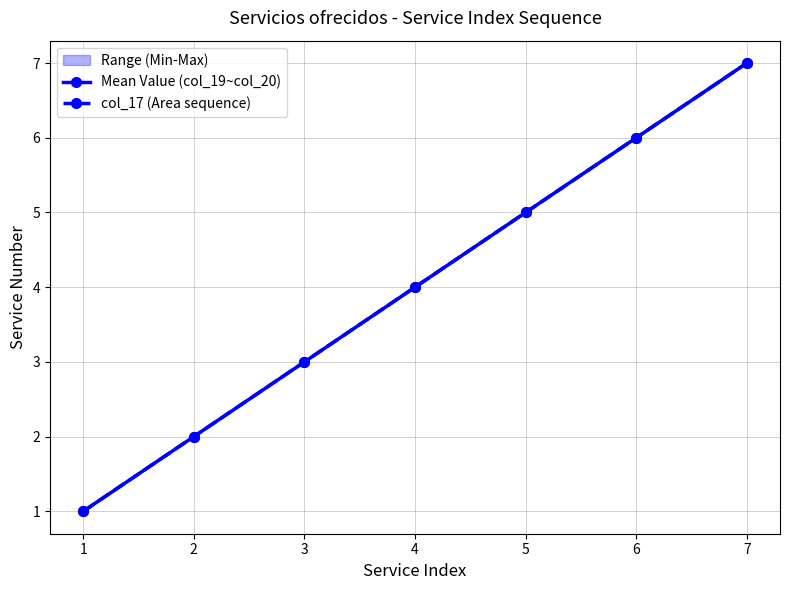

List the labels in order of Mean Value (col_19~col_20) value, smallest first.

1, 2, 3, 4, 5, 6, 7